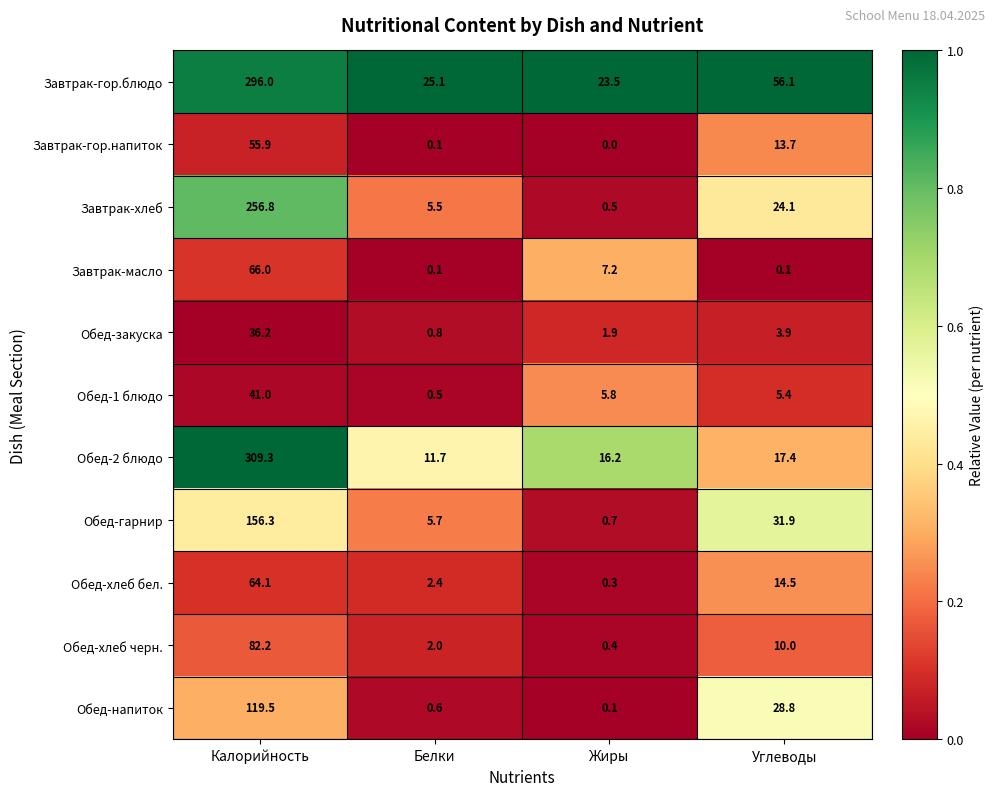

True or false: Обед-2 блюдо has a value of 545.0 at Калорийность.

False